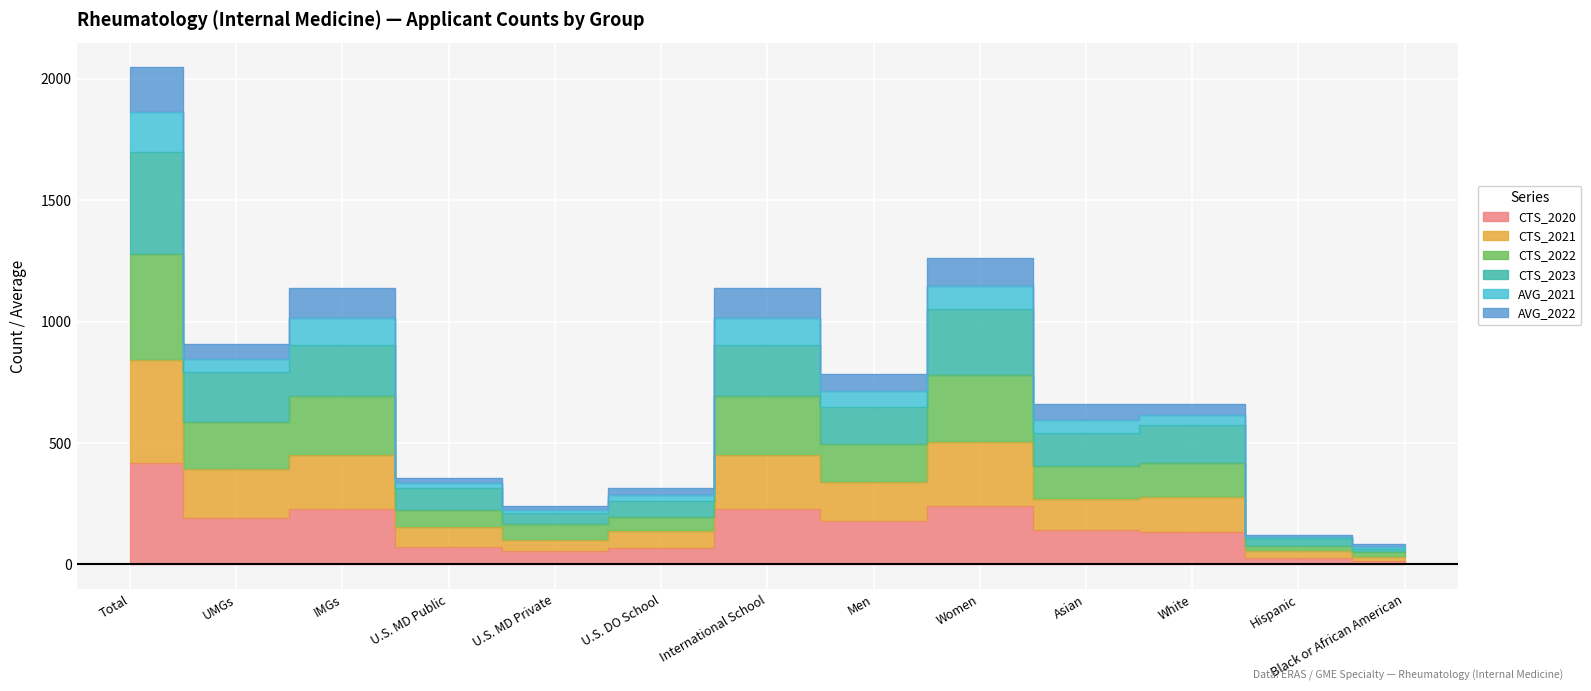

In CTS_2023, how many points are lower than both neighbors (excluding endpoints)?

4